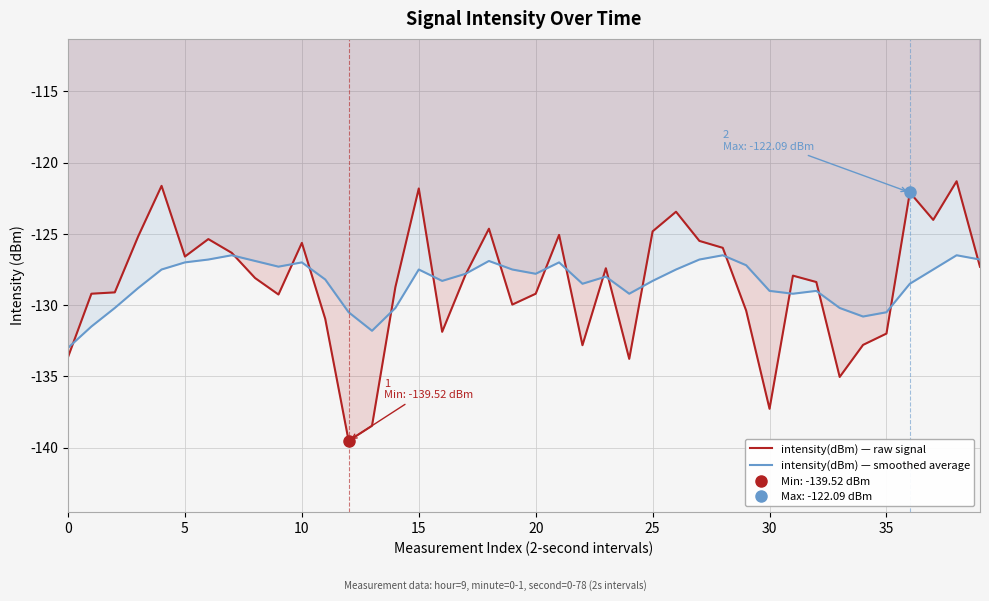

What is the label of the 14th point from the right?

26